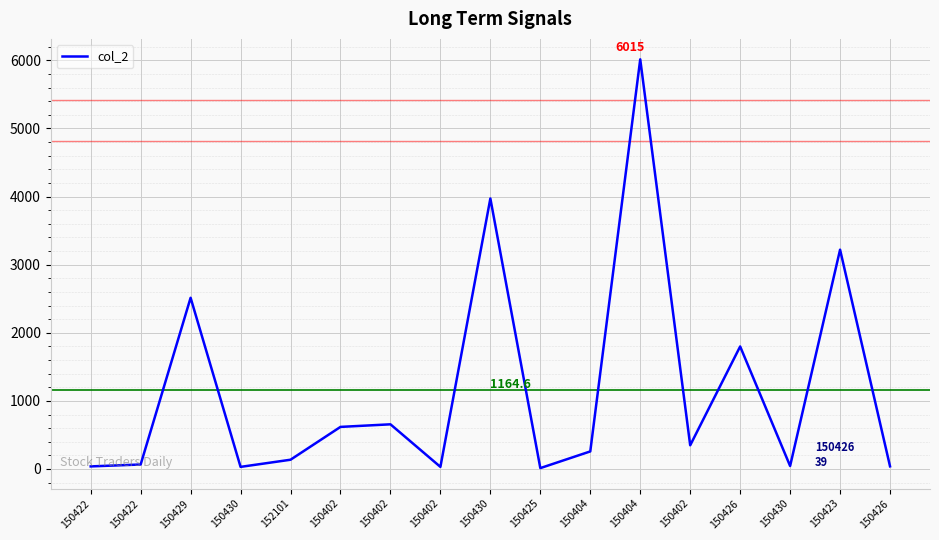

How many interior local valleys (lower than both neighbors) does the data have?

5